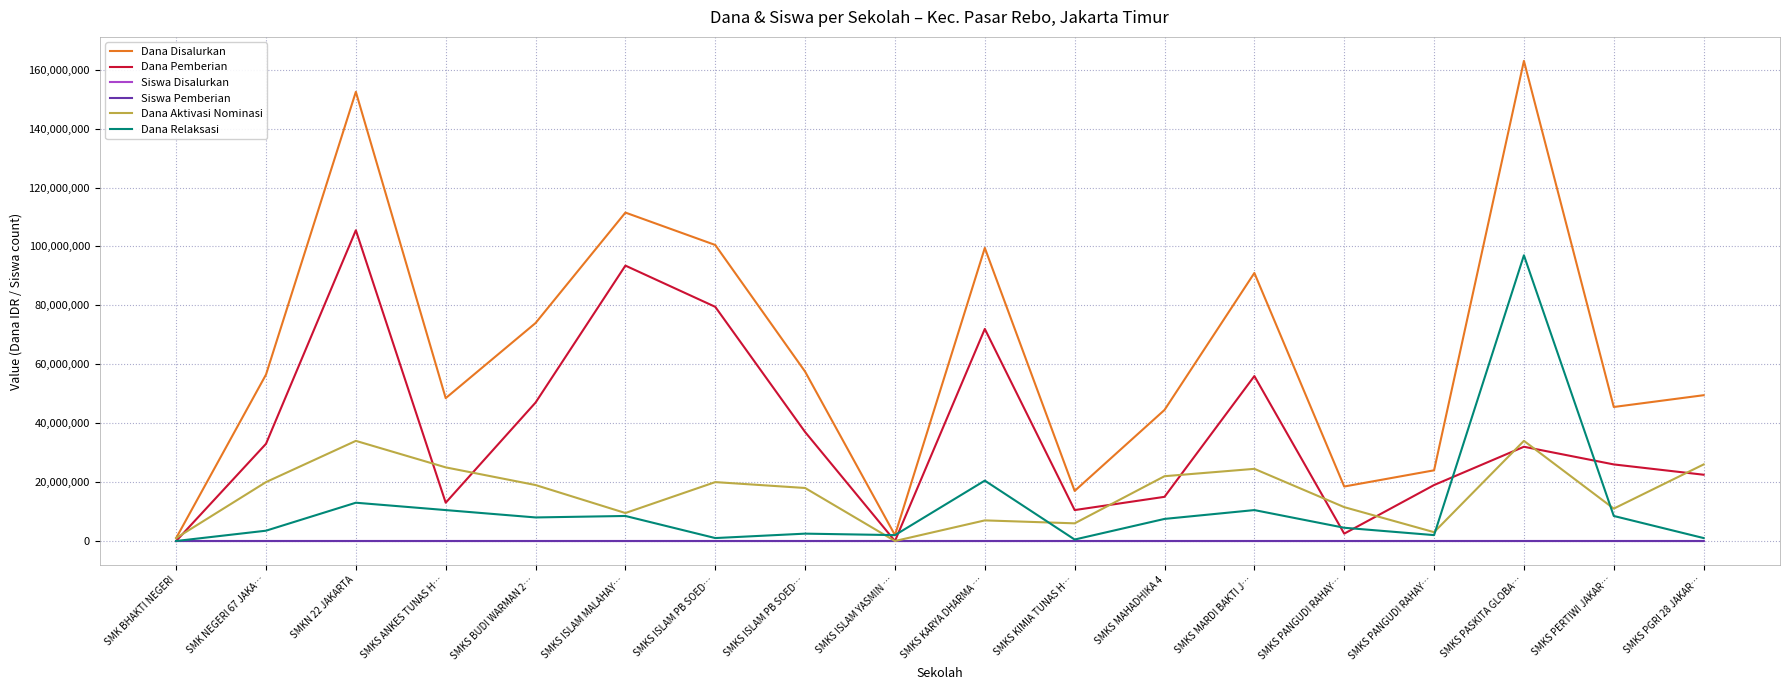

Does the chart display data point markers on the line(s)?

No